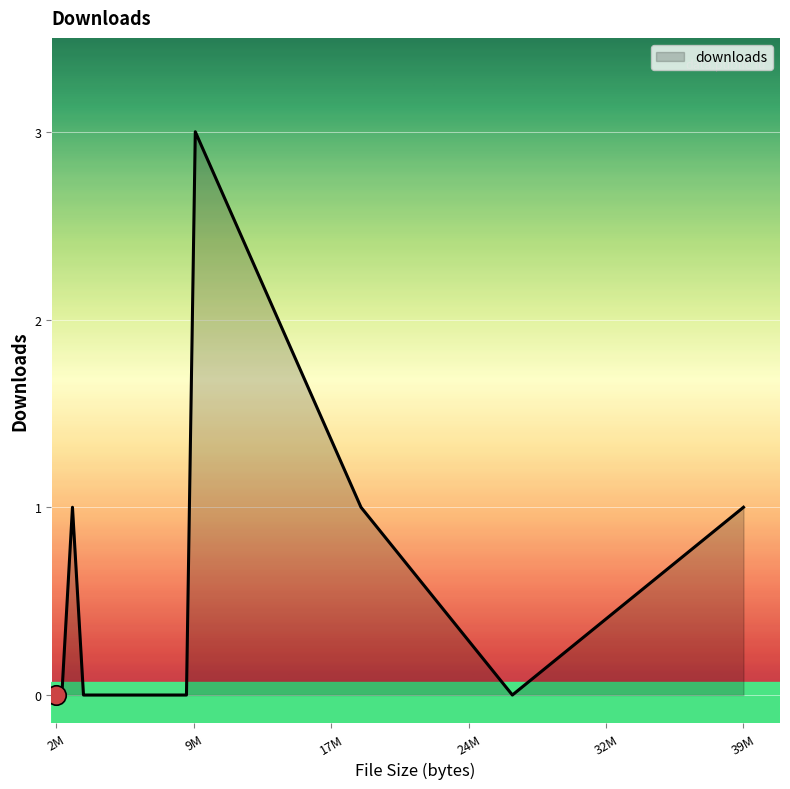

Does the chart display data point markers on the line(s)?

No